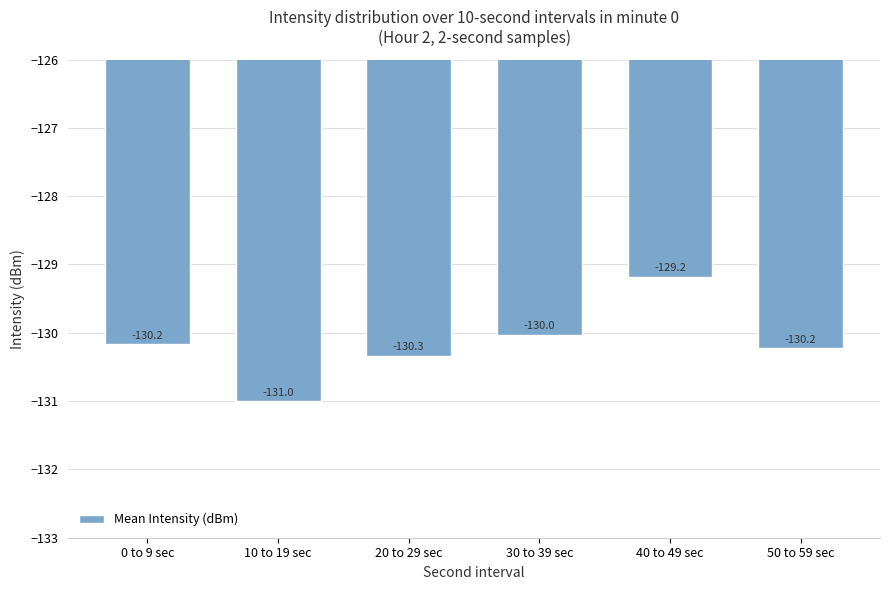

What value does the data have at 0 to 9 sec?

-130.2